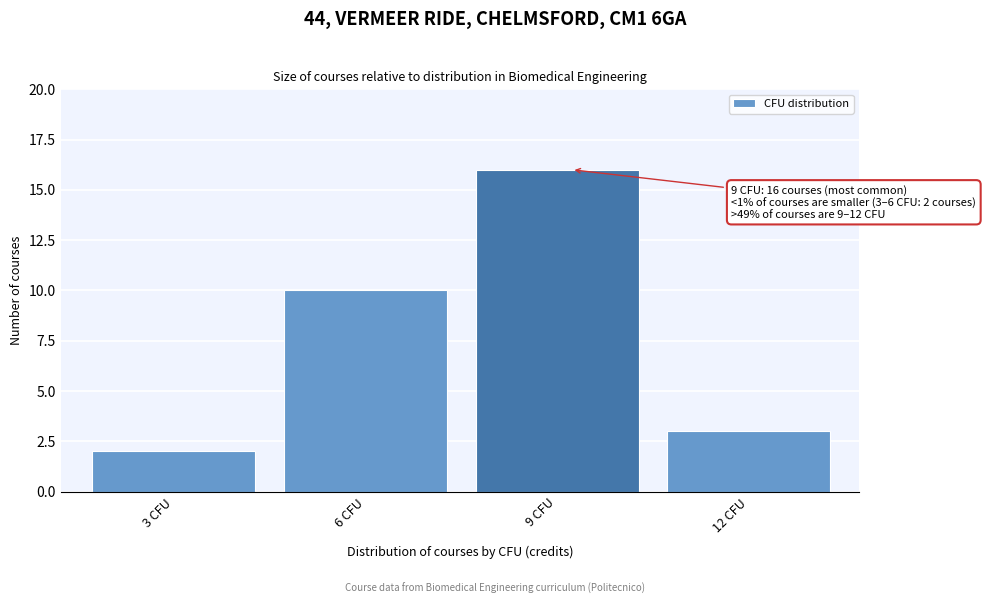

Reading right to left, extract all data points from this chart.

3	16	10	2